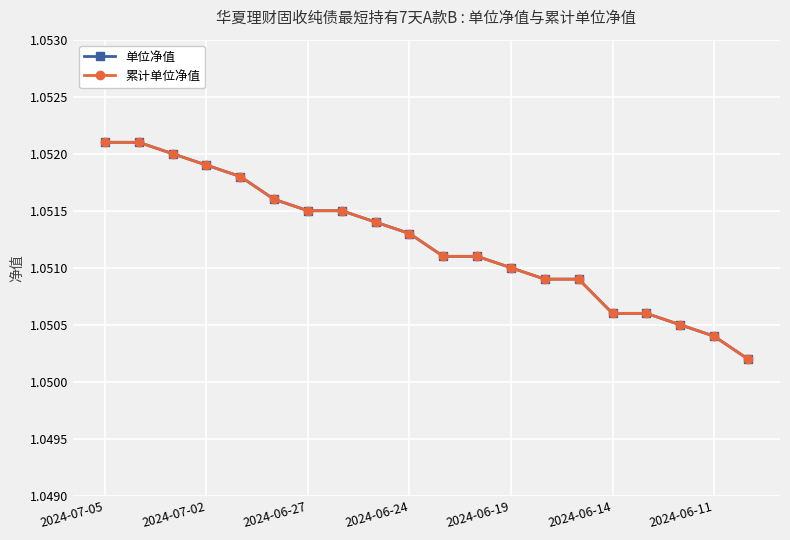

Does the chart have visible grid lines?

Yes